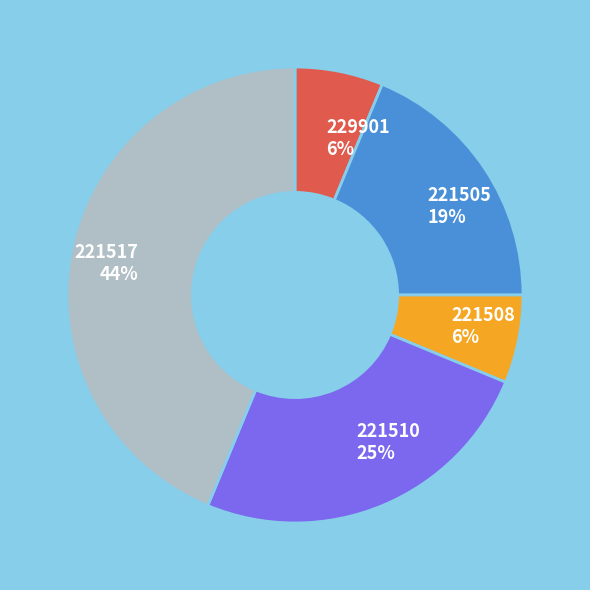

To the nearest percent, what percentage of the pie is 221508?

6%